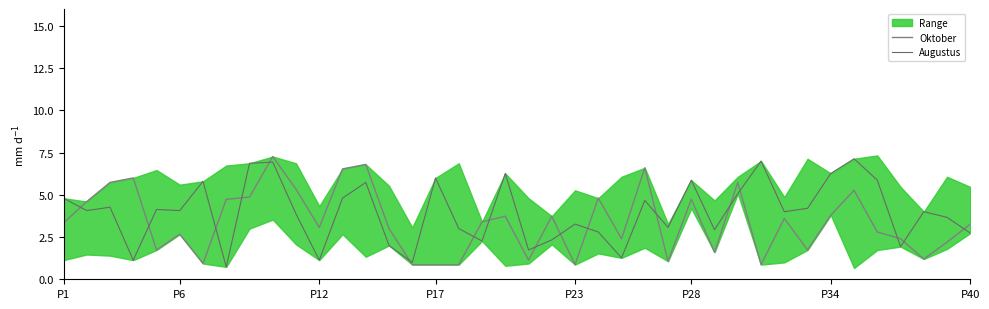

True or false: Augustus has a value of 2.3 at 18.

True